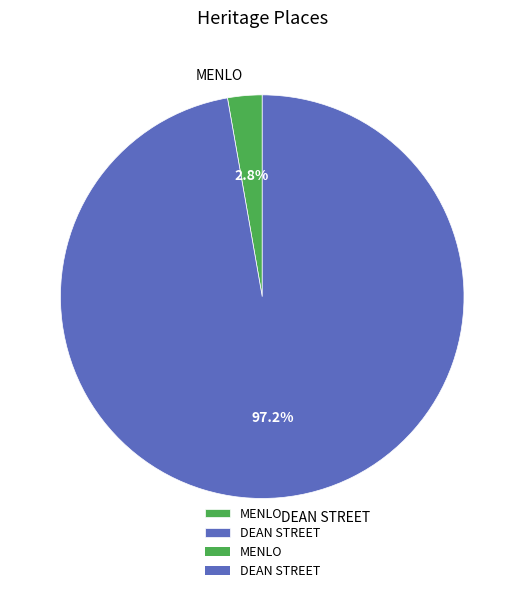

Which has a higher value, MENLO or DEAN STREET?

DEAN STREET